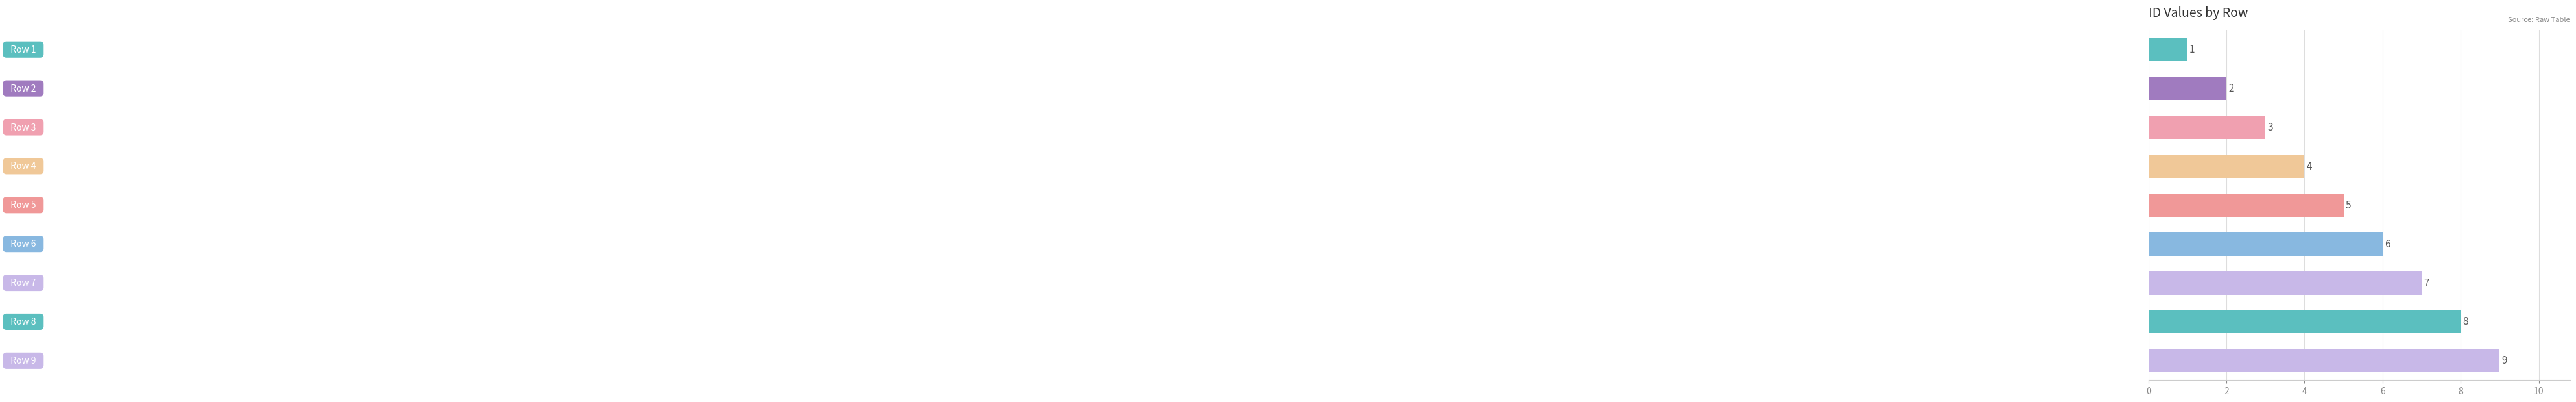

How many values are between 3 and 7?

5